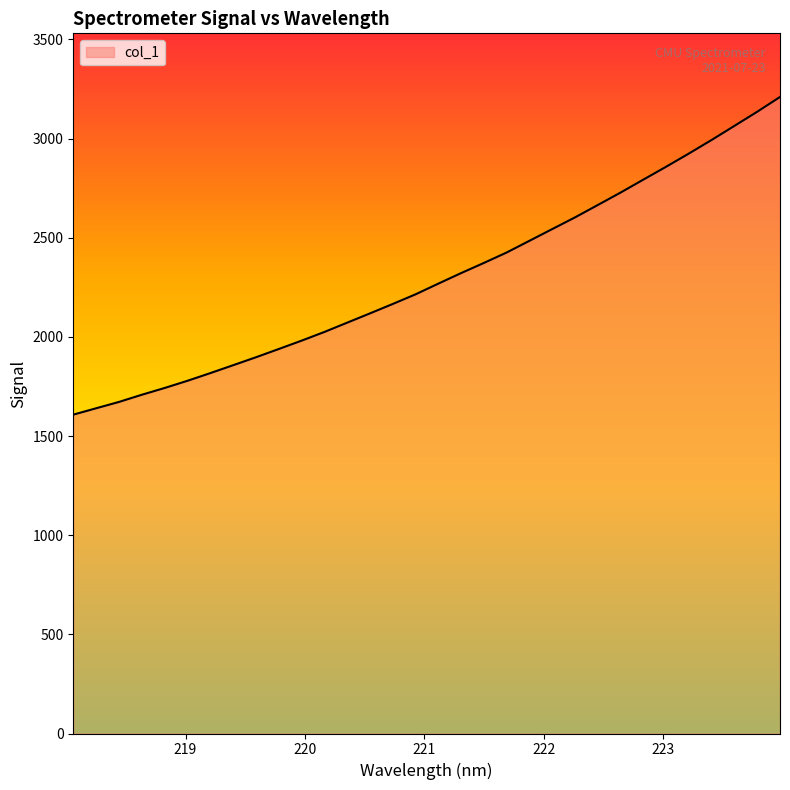

What is the minimum value shown in the chart?

1607.9